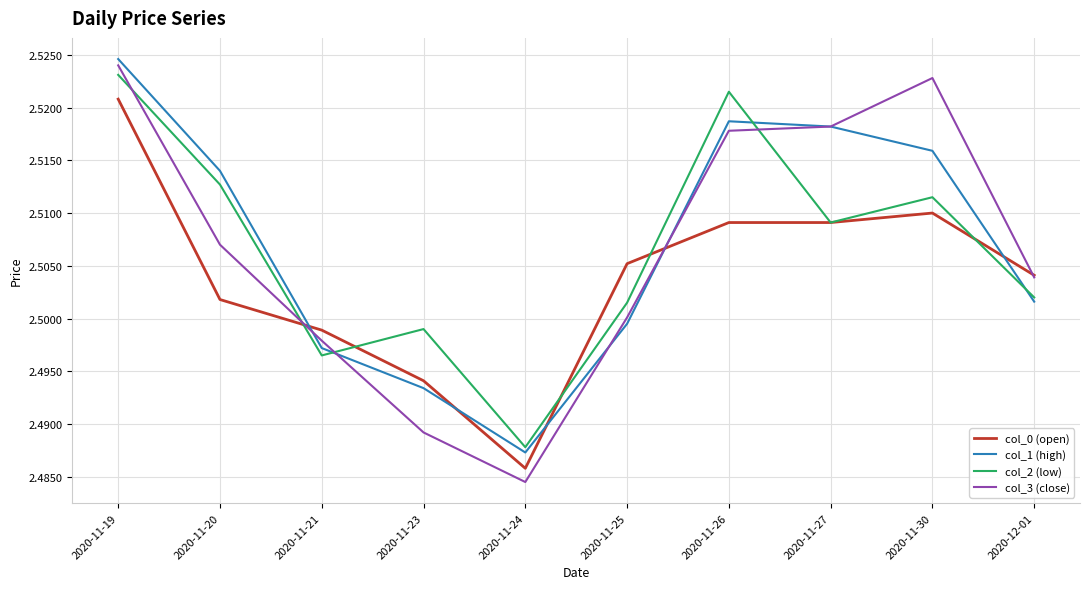

Which category has the lowest value in the col_2 (low) series?

2020-11-24